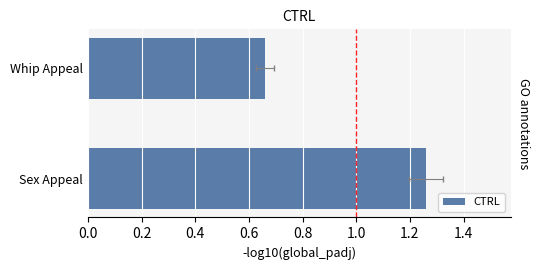

How many values are below 1?

1